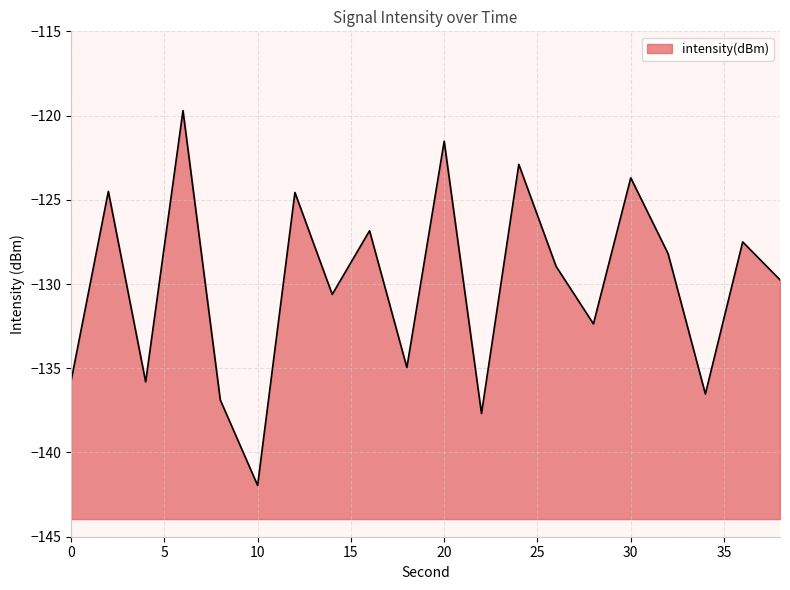

Between 8 and 20, which is larger?

20